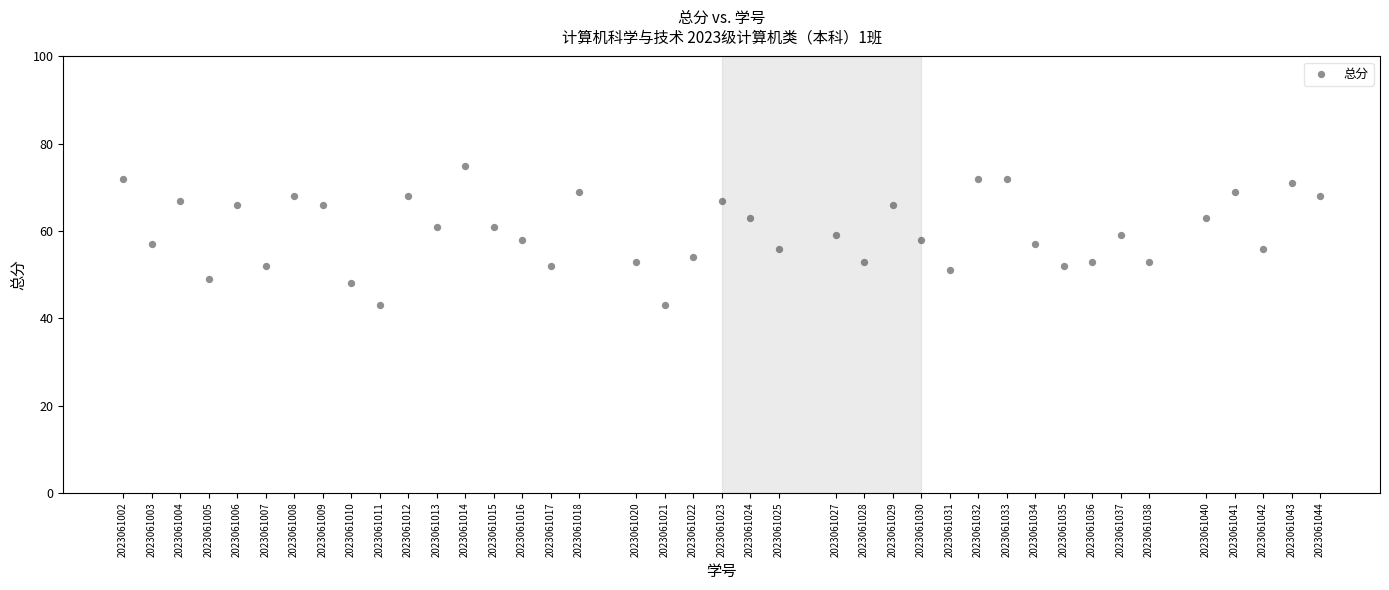

What is the range of X values (max minus min)?

42